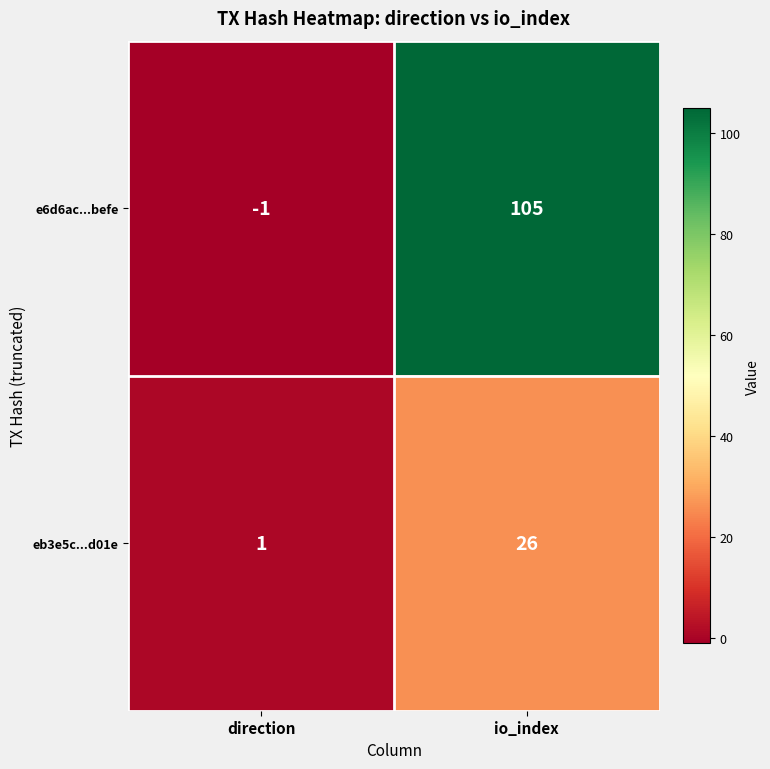

What is the spread (max minus min) of values at io_index?

79